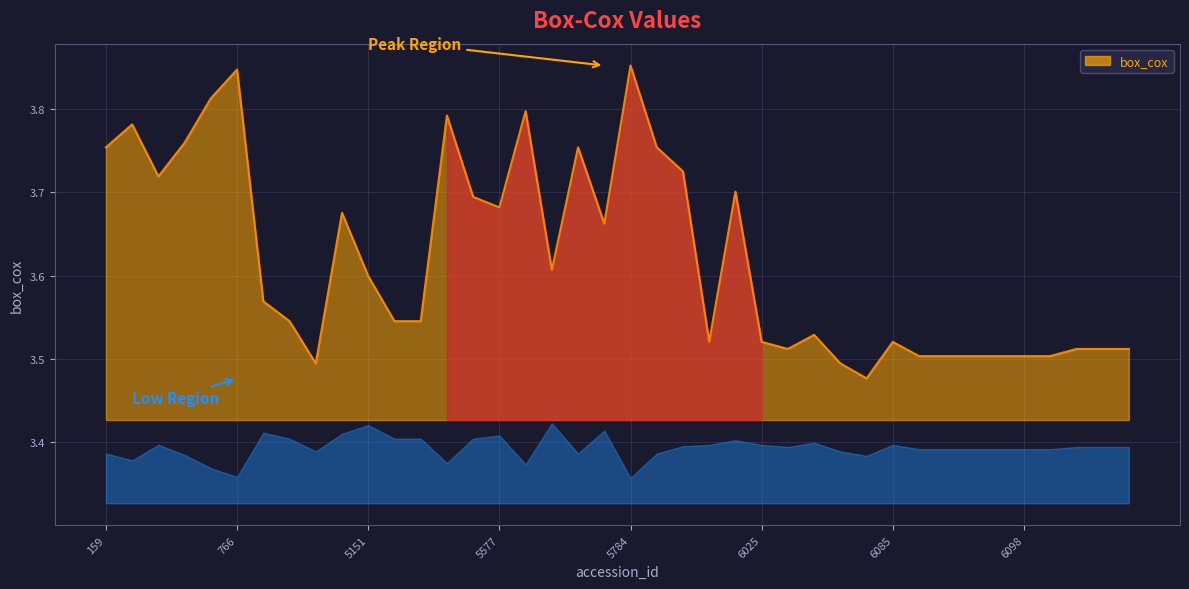

True or false: there are more than 2 points higher than both neighbors.

True